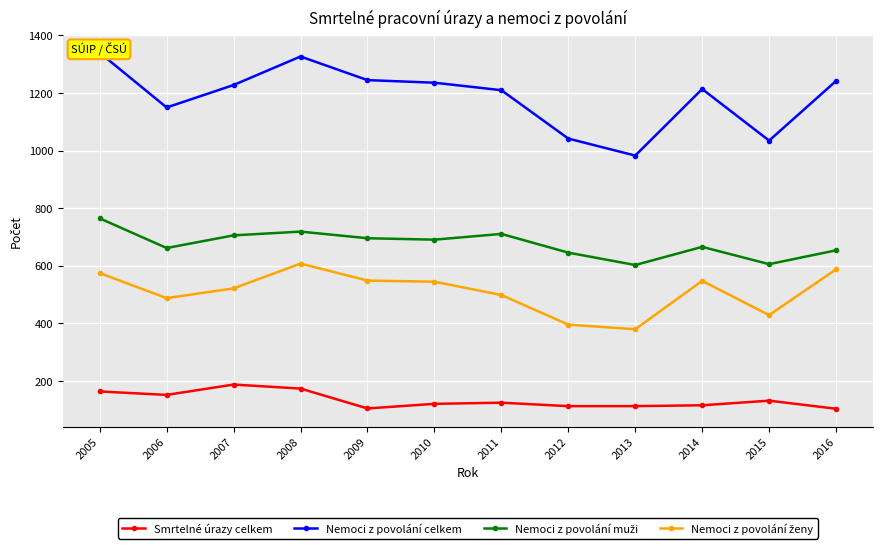

Read the Smrtelné úrazy celkem value at 2008.

174